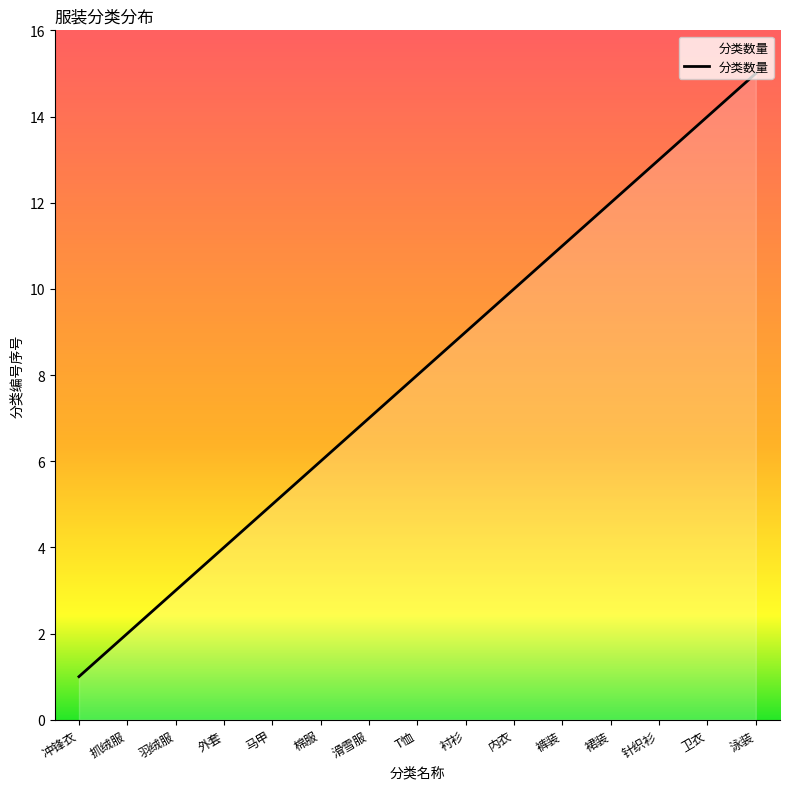

Between 泳装 and 裙装, which is larger?

泳装